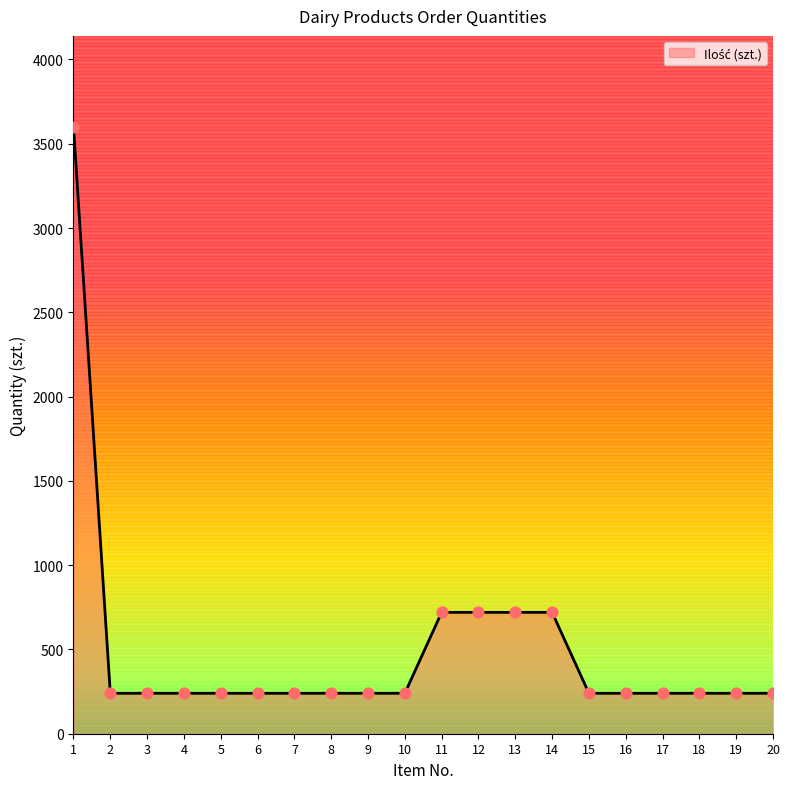

Between 14 and 19, which is larger?

14